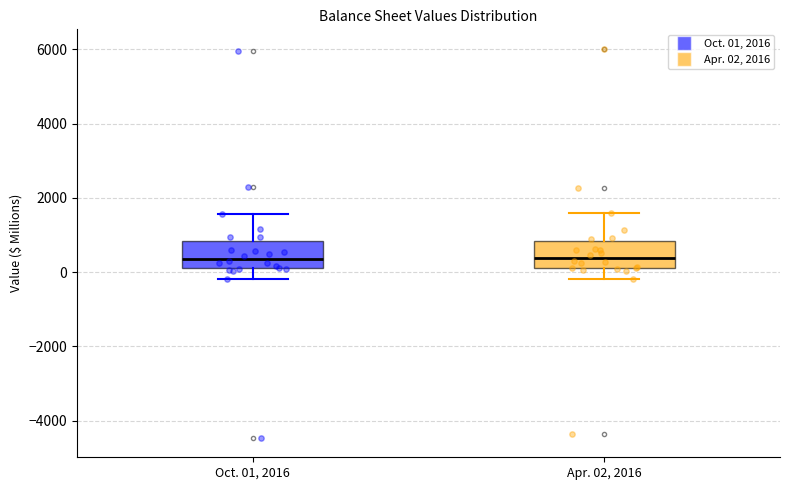

Reading left to right, read every box against the y-axis: the position of its median line, the range the box covers, and the ends of its whiskers. The values are not printed on the chart, so give them approximately, as read against the axis.

Oct. 01, 2016: median 400, box 200 to 800, whiskers -200 to 1600
Apr. 02, 2016: median 400, box 200 to 800, whiskers -200 to 1600